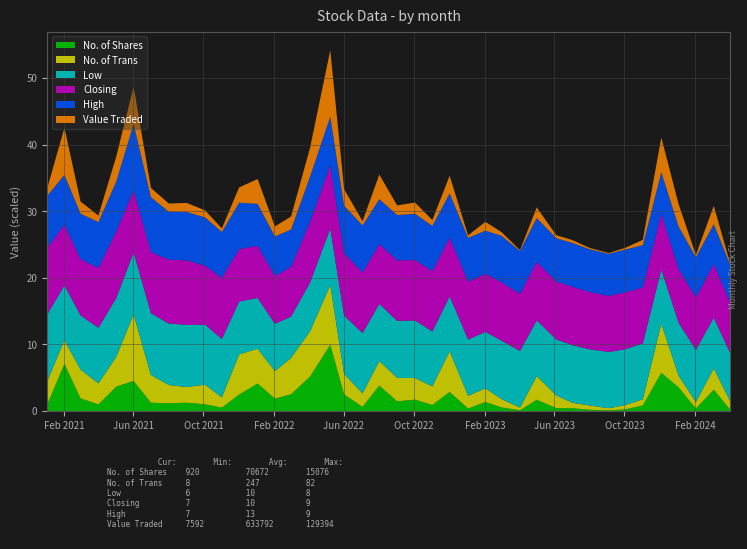

Rank the categories by Value Traded value from highest to lowest.

23, 38, 34, 4, 24, 35, 27, 20, 3, 1, 16, 22, 28, 25, 37, 18, 11, 26, 19, 33, 31, 14, 39, 32, 30, 36, 17, 5, 21, 13, 29, 10, 9, 15, 2, 6, 8, 0, 12, 7